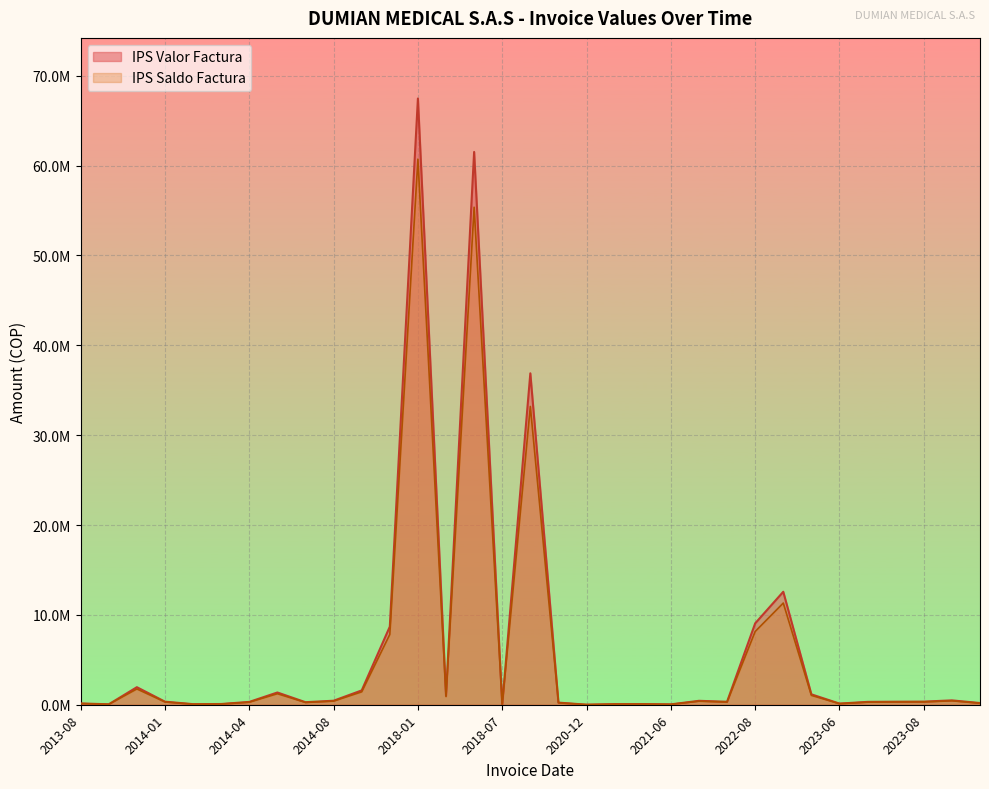

What are all the series names shown in the legend?

IPS Valor Factura, IPS Saldo Factura